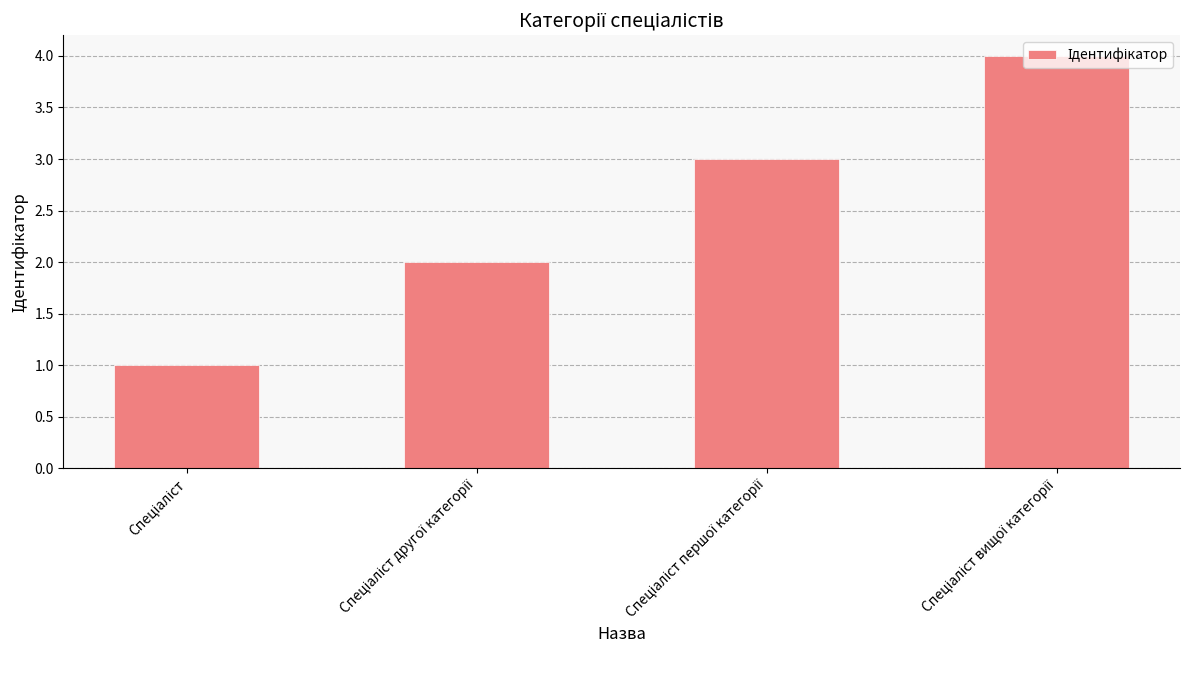

What is the greatest value displayed?

4